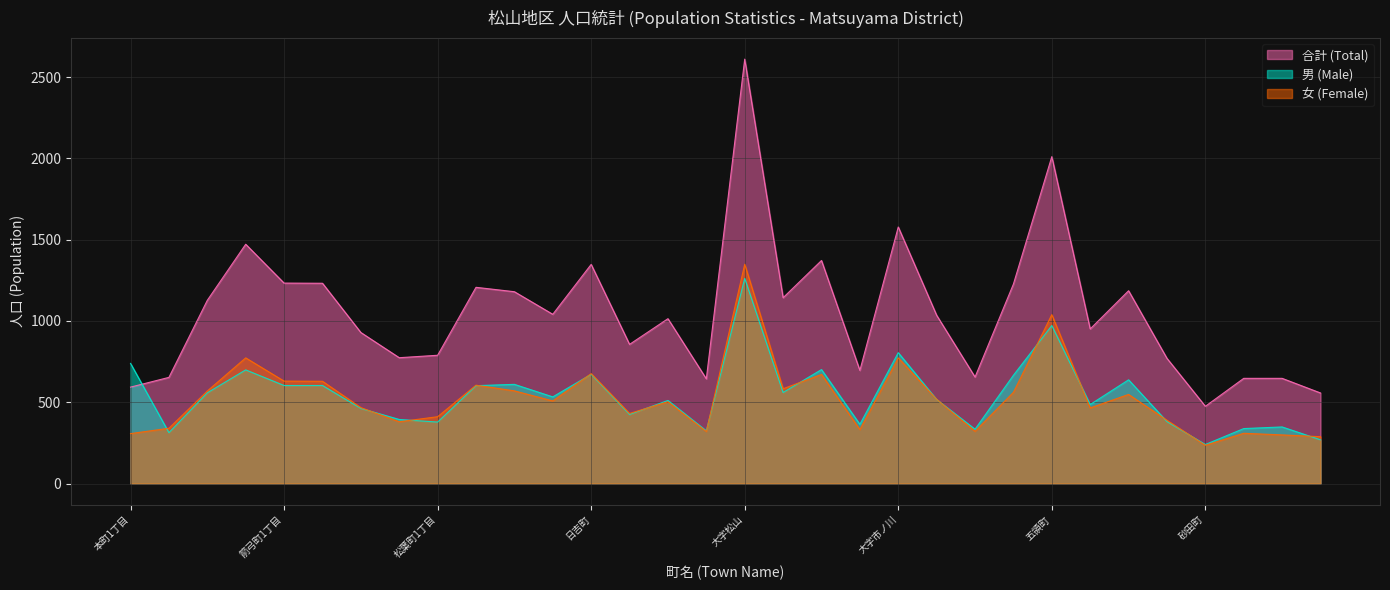

Does the chart display data point markers on the line(s)?

No